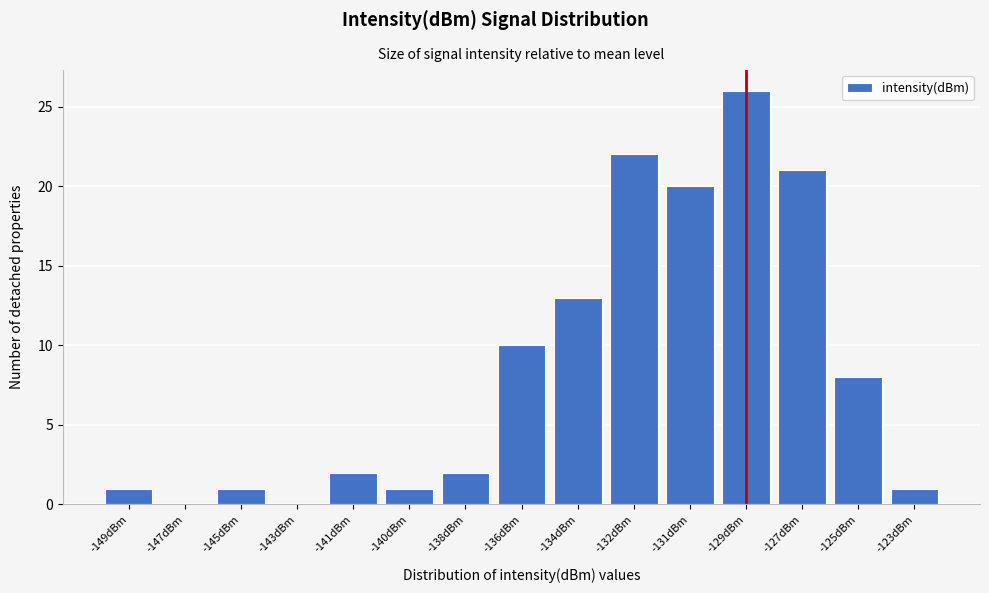

Reading left to right, extract all data points from this chart.

-149dBm=1	-147dBm=0	-145dBm=1	-143dBm=0	-141dBm=2	-140dBm=1	-138dBm=2	-136dBm=10	-134dBm=13	-132dBm=22	-131dBm=20	-129dBm=26	-127dBm=21	-125dBm=8	-123dBm=1